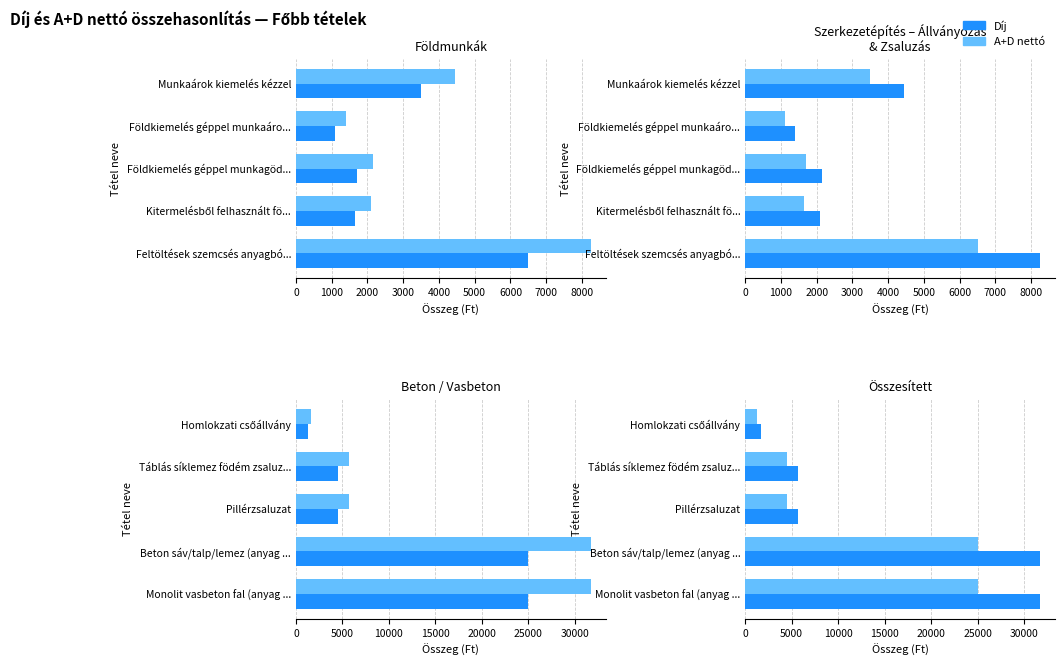

How many bars are there in each group?

2